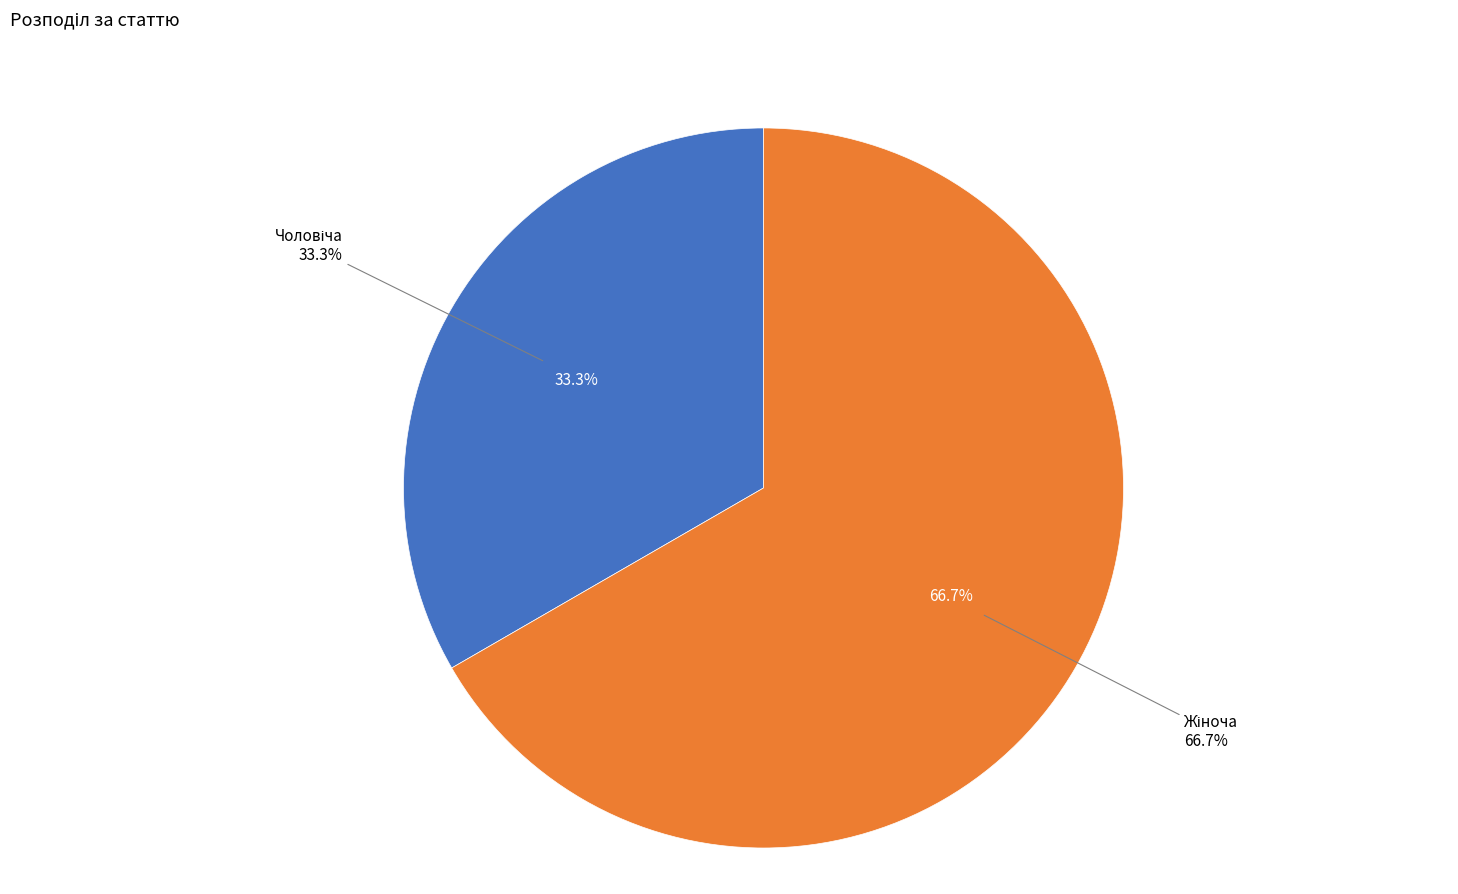

Which category accounts for the majority?

Жіноча